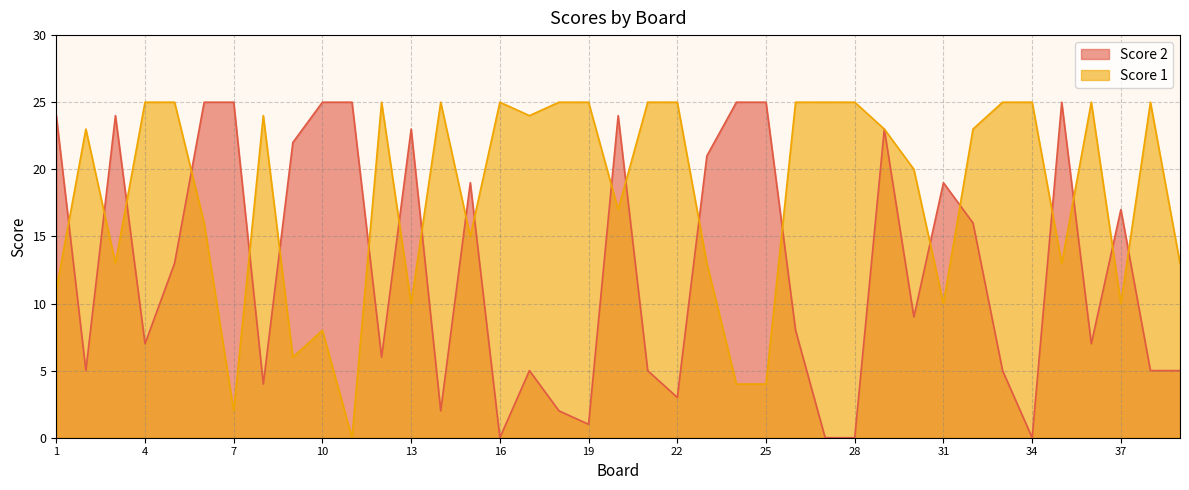

At how many categories does at least one series exceed 12?

39